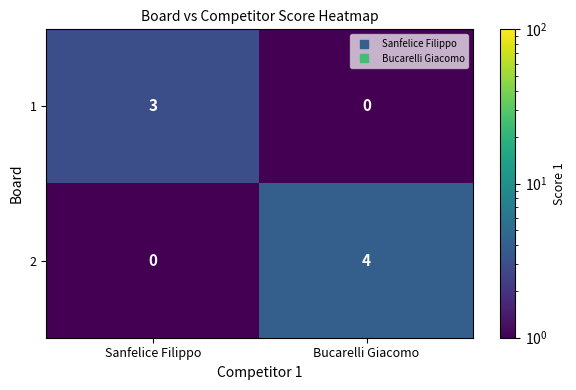

Which series has the largest total across all categories?

2